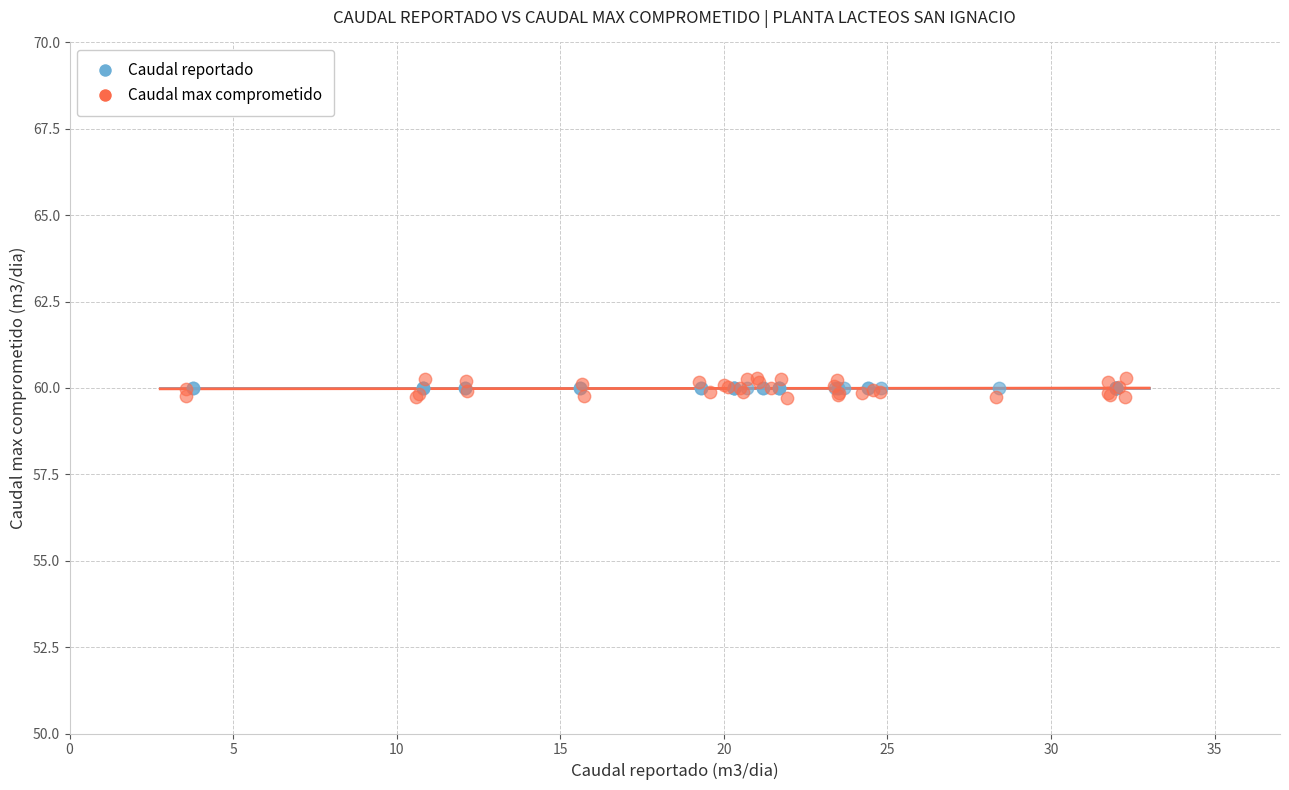

What are all the series names shown in the legend?

Caudal reportado, Caudal max comprometido